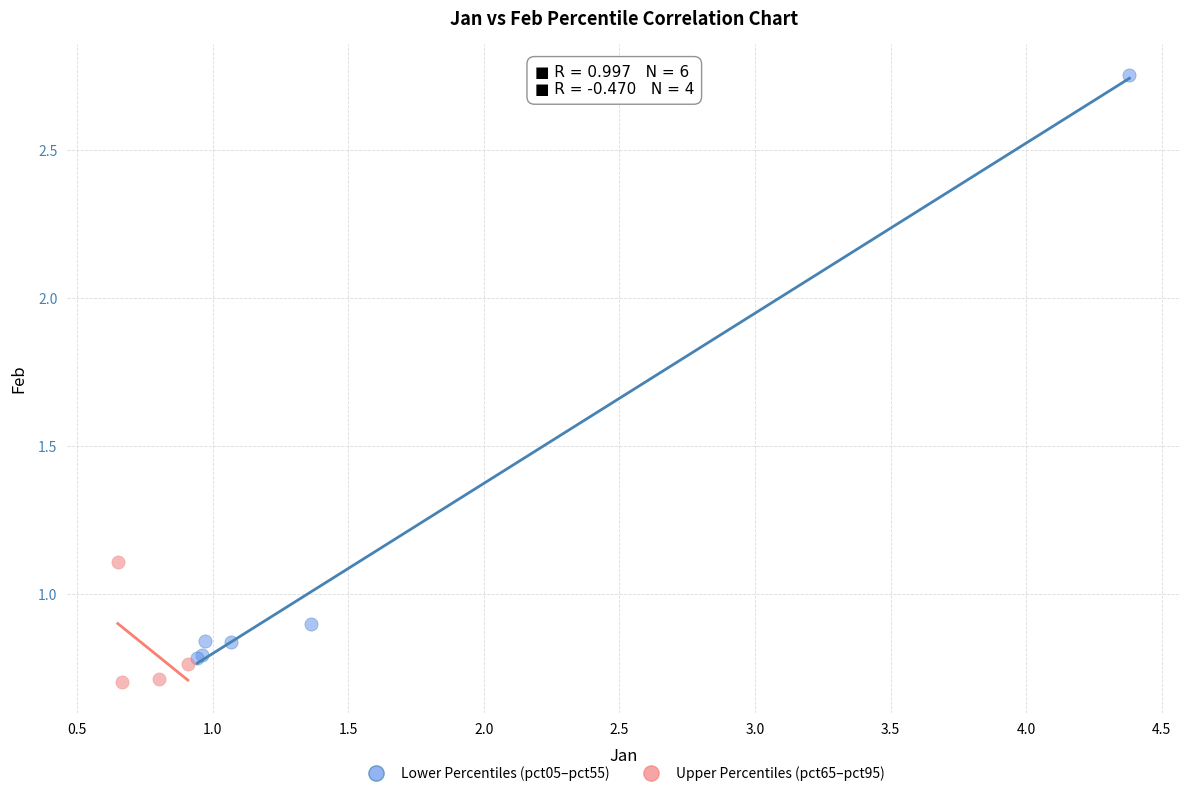

Which series has the widest spread of Y values?

Lower Percentiles (pct05–pct55)